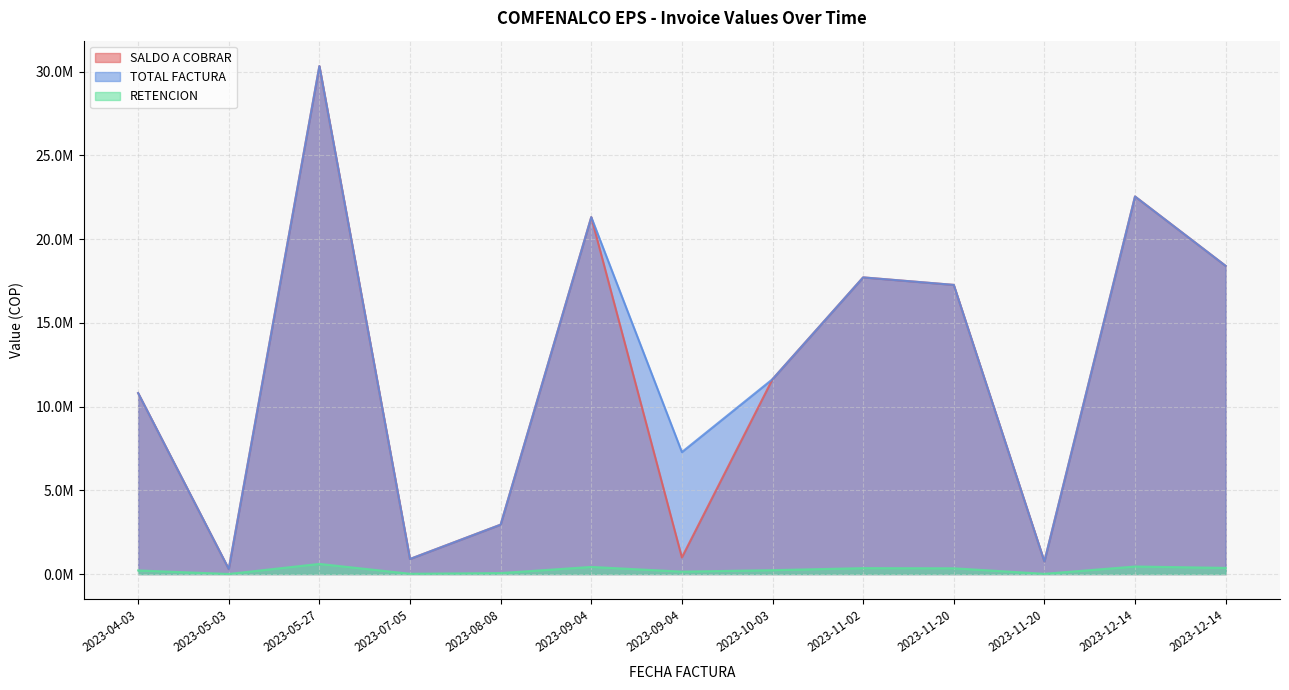

True or false: TOTAL FACTURA and SALDO A COBRAR cross at least once.

False